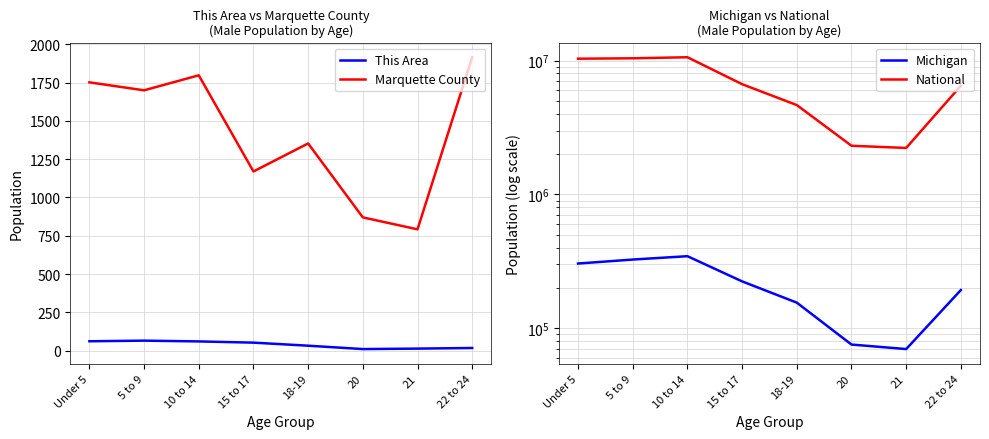

Is this an area chart (filled region under the line)?

No